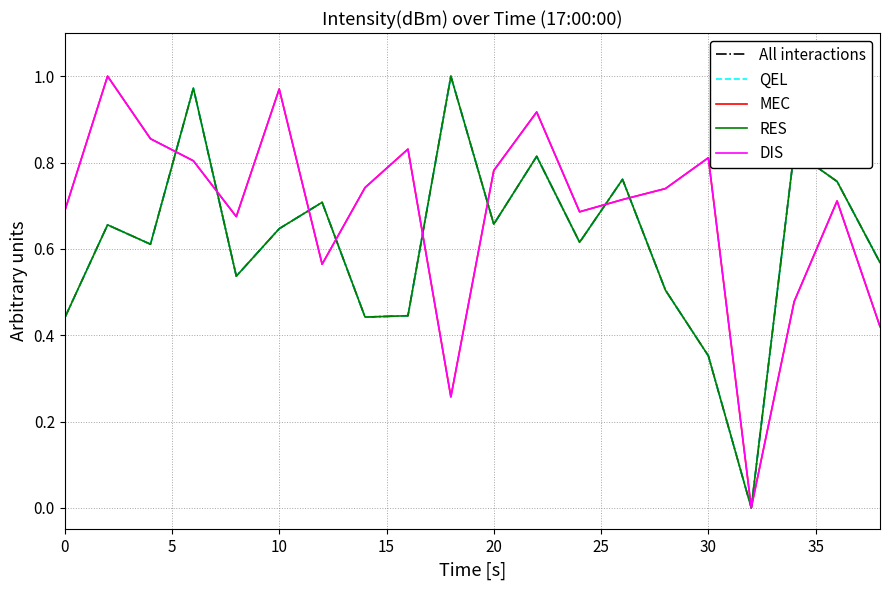

At how many categories does at least one series exceed 0?

19